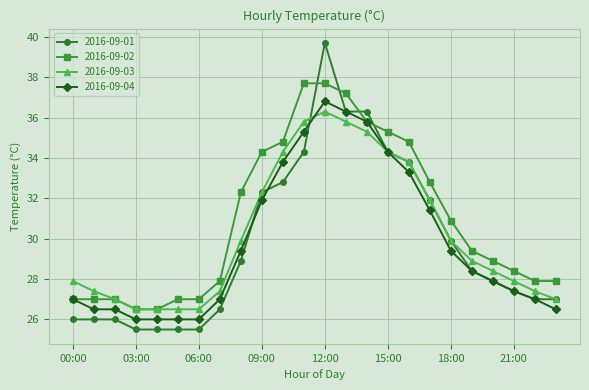

Reading right to left, what are all the values shown in this chart?

2016-09-01: 27.0	27.0	27.4	27.9	28.4	29.9	31.9	33.8	34.3	36.3	36.3	39.7	34.3	32.8	32.3	28.9	26.5	25.5	25.5	25.5	25.5	26.0	26.0	26.0
2016-09-02: 27.9	27.9	28.4	28.9	29.4	30.9	32.8	34.8	35.3	35.8	37.2	37.7	37.7	34.8	34.3	32.3	27.9	27.0	27.0	26.5	26.5	27.0	27.0	27.0
2016-09-03: 27.0	27.4	27.9	28.4	28.9	29.9	31.9	33.8	34.3	35.3	35.8	36.3	35.8	34.3	32.3	29.9	27.4	26.5	26.5	26.5	26.5	27.0	27.4	27.9
2016-09-04: 26.5	27.0	27.4	27.9	28.4	29.4	31.4	33.3	34.3	35.8	36.3	36.8	35.3	33.8	31.9	29.4	27.0	26.0	26.0	26.0	26.0	26.5	26.5	27.0